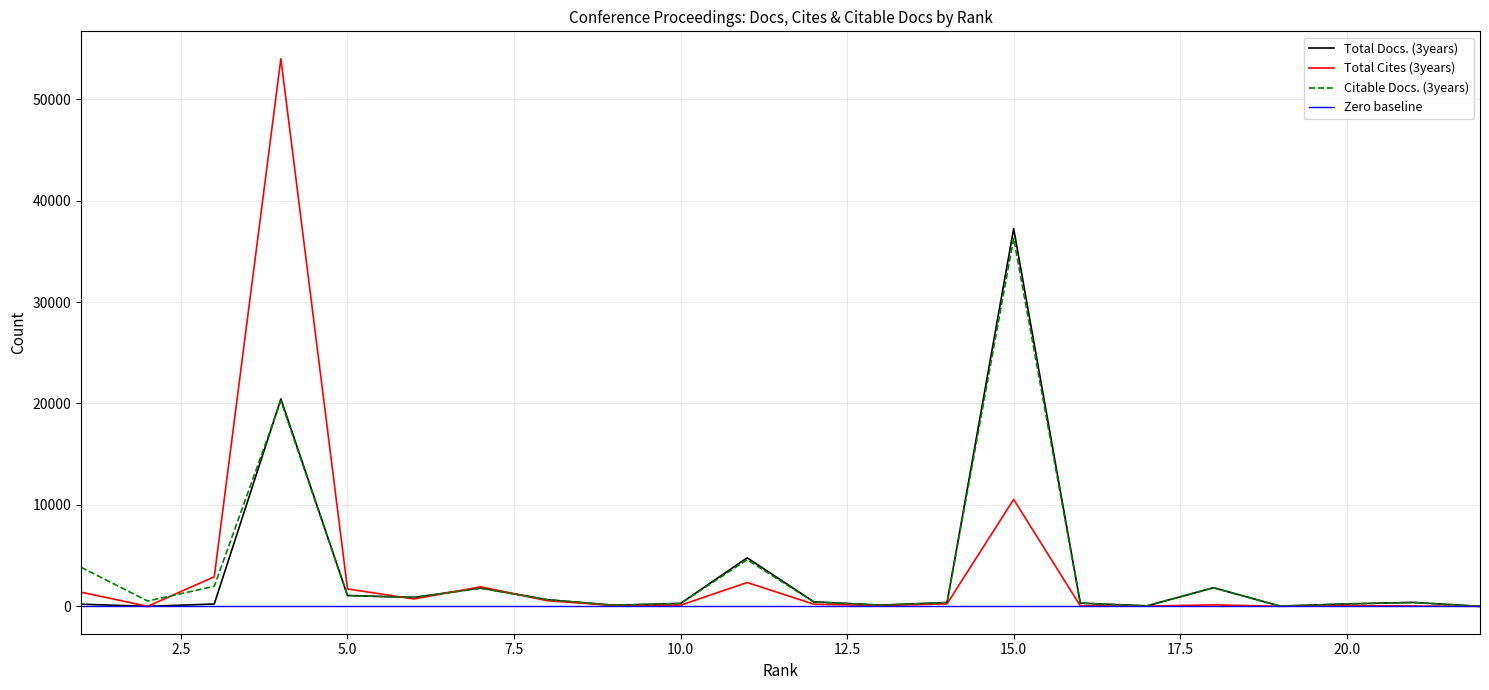

The value of Total Docs. (3years) at 17 is 49. True or false?

True